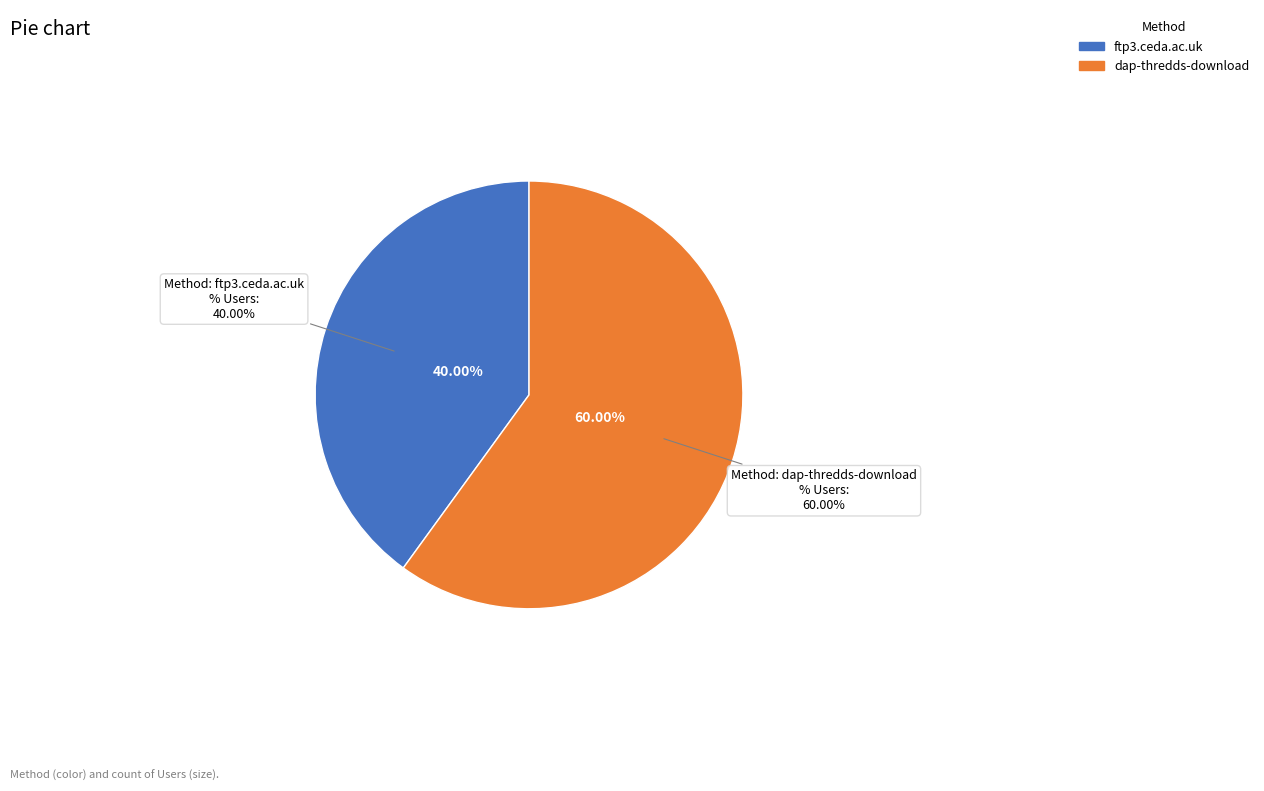

To the nearest percent, what is the difference between the largest and smallest slice percentages?

20%